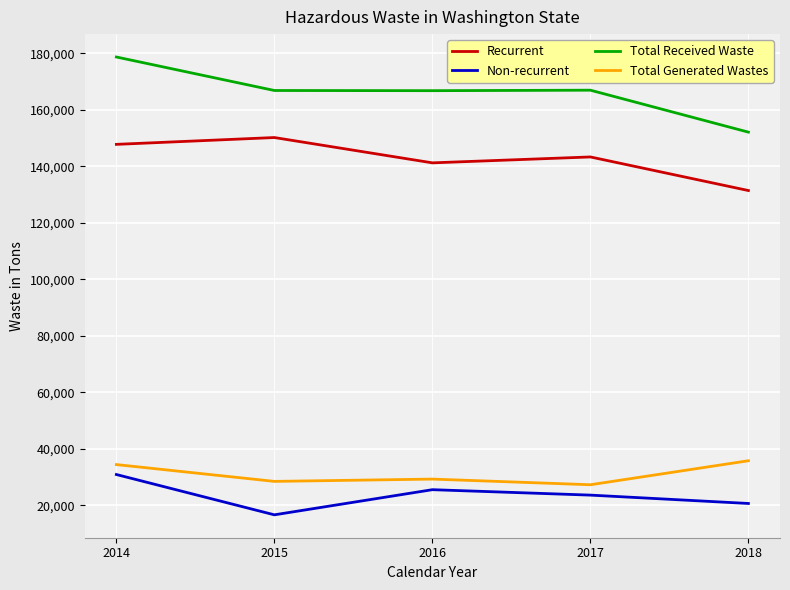

How many interior local valleys does the Recurrent series have?

1